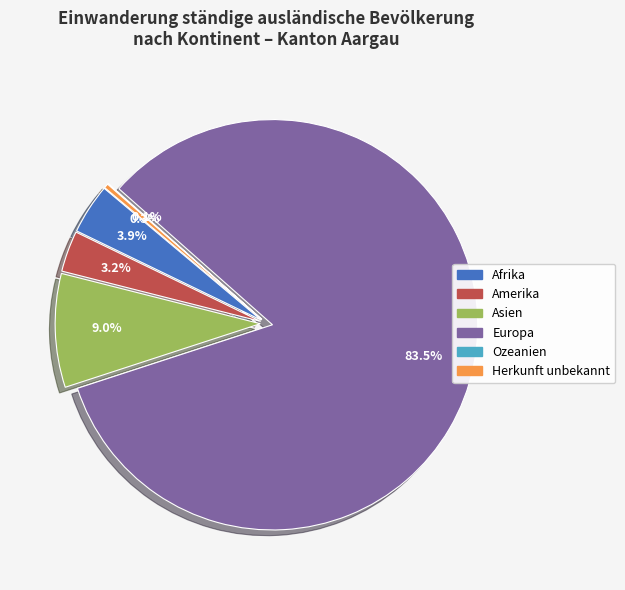

To the nearest percent, what percentage of the pie is Europa?

83%